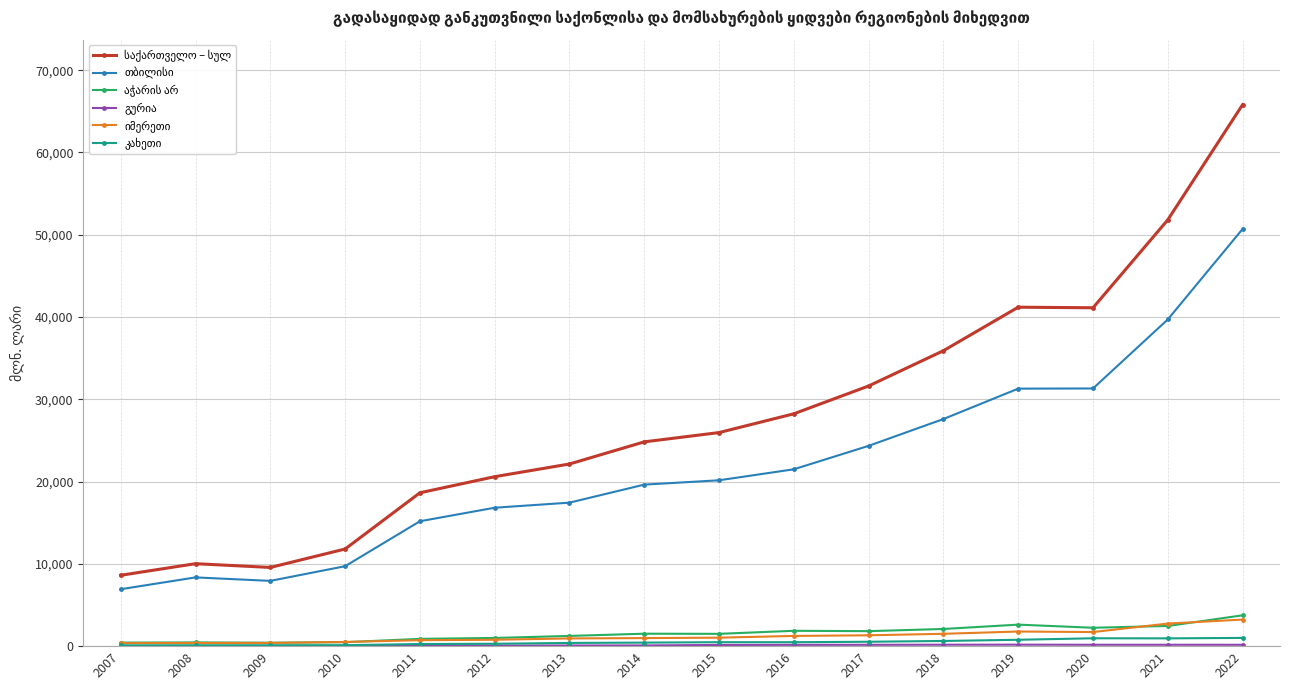

At which category does the chart reach its peak across all series?

2022